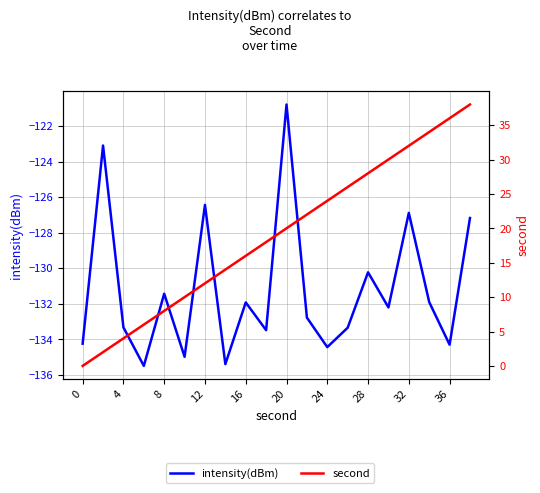

Rank the series by their maximum value, from highest to lowest.

second, intensity(dBm)